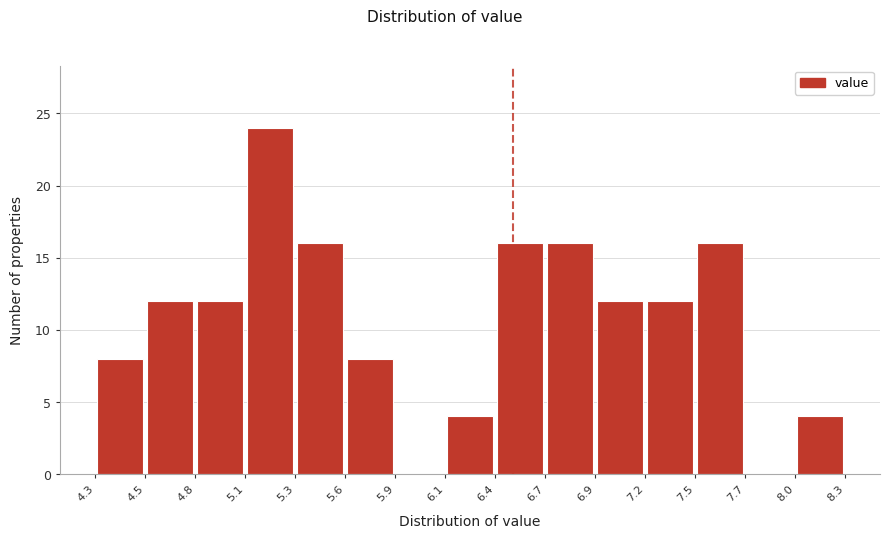

Reading left to right, list every bar in this chart as the range it spans on the x-axis followed by its height. The values are not printed on the chart, so give them approximately, as read against the axis.

4.3 to 4.5: 8
4.5 to 4.8: 12
4.8 to 5.1: 12
5.1 to 5.3: 24
5.3 to 5.6: 16
5.6 to 5.9: 8
5.9 to 6.1: 0
6.1 to 6.4: 4
6.4 to 6.7: 16
6.7 to 6.9: 16
6.9 to 7.2: 12
7.2 to 7.5: 12
7.5 to 7.7: 16
7.7 to 8.0: 0
8.0 to 8.3: 4